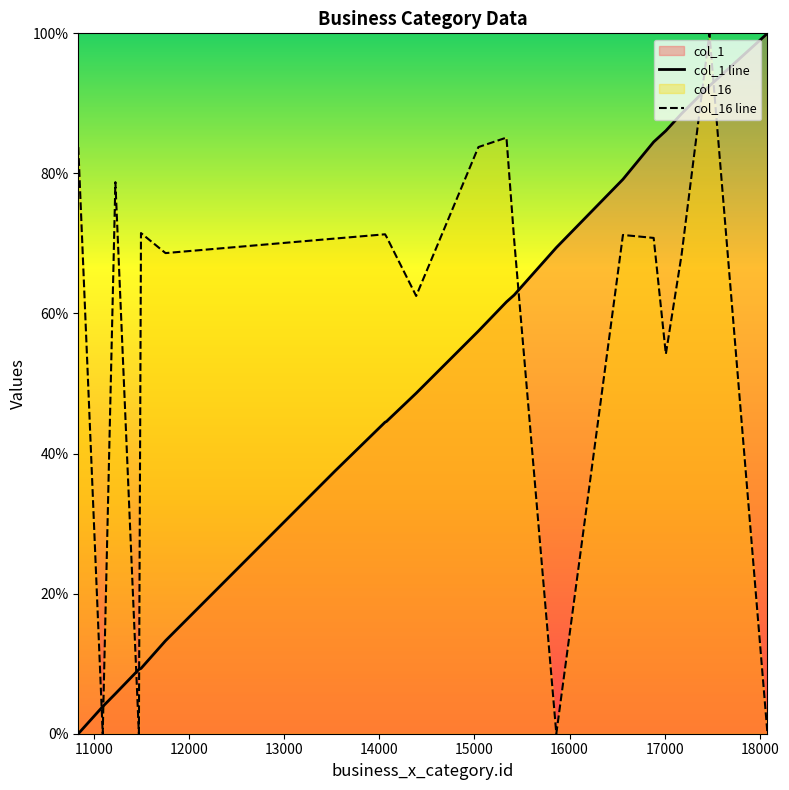

Does the chart have visible grid lines?

No